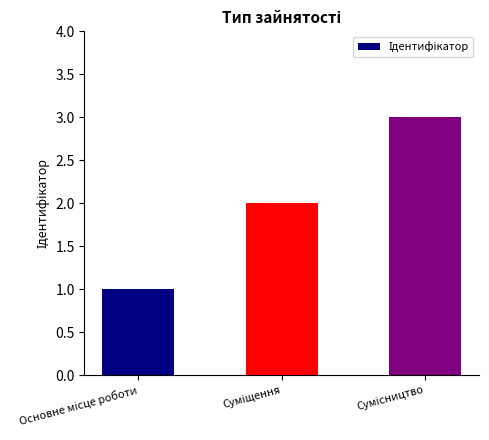

What is the greatest value displayed?

3